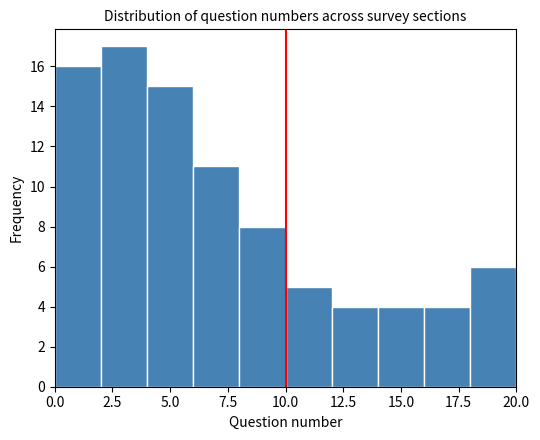

Reading left to right, transcribe this chart: for each bar, give the range it covers on the x-axis and its height. The values are not printed on the chart, so give them approximately, as read against the axis.

0 to 2: 16
2 to 4: 17
4 to 6: 15
6 to 8: 11
8 to 10: 8
10 to 12: 5
12 to 14: 4
14 to 16: 4
16 to 18: 4
18 to 20: 6